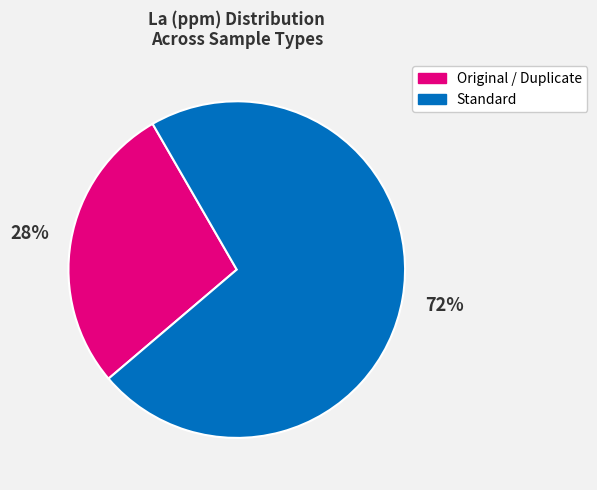

How many segments does this pie chart have?

2